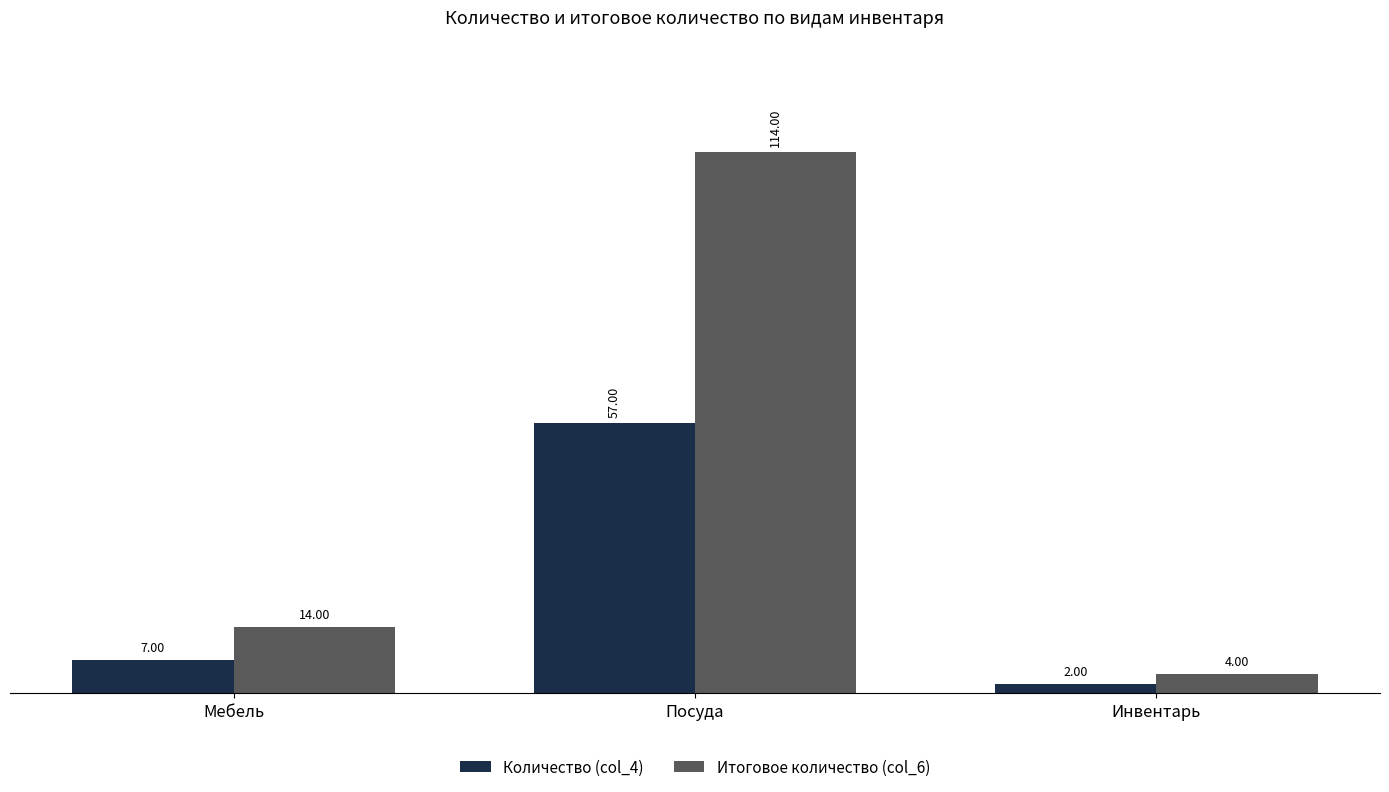

Which category has the lowest value in the Итоговое количество (col_6) series?

Инвентарь